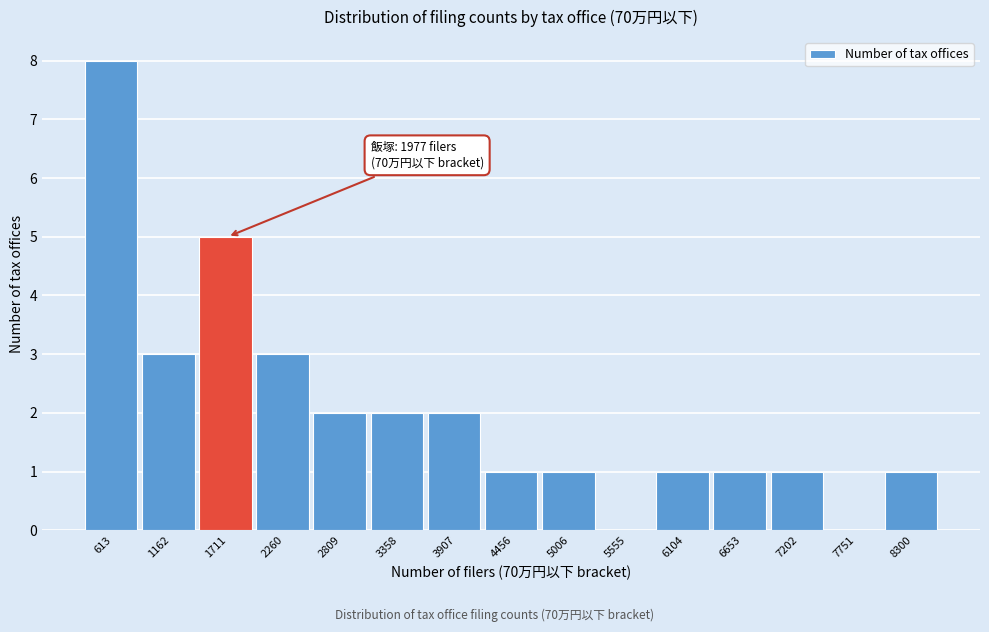

Reading left to right, list all the values displayed in this chart.

613=8	1162=3	1711=5	2260=3	2809=2	3358=2	3907=2	4456=1	5006=1	5555=0	6104=1	6653=1	7202=1	7751=0	8300=1